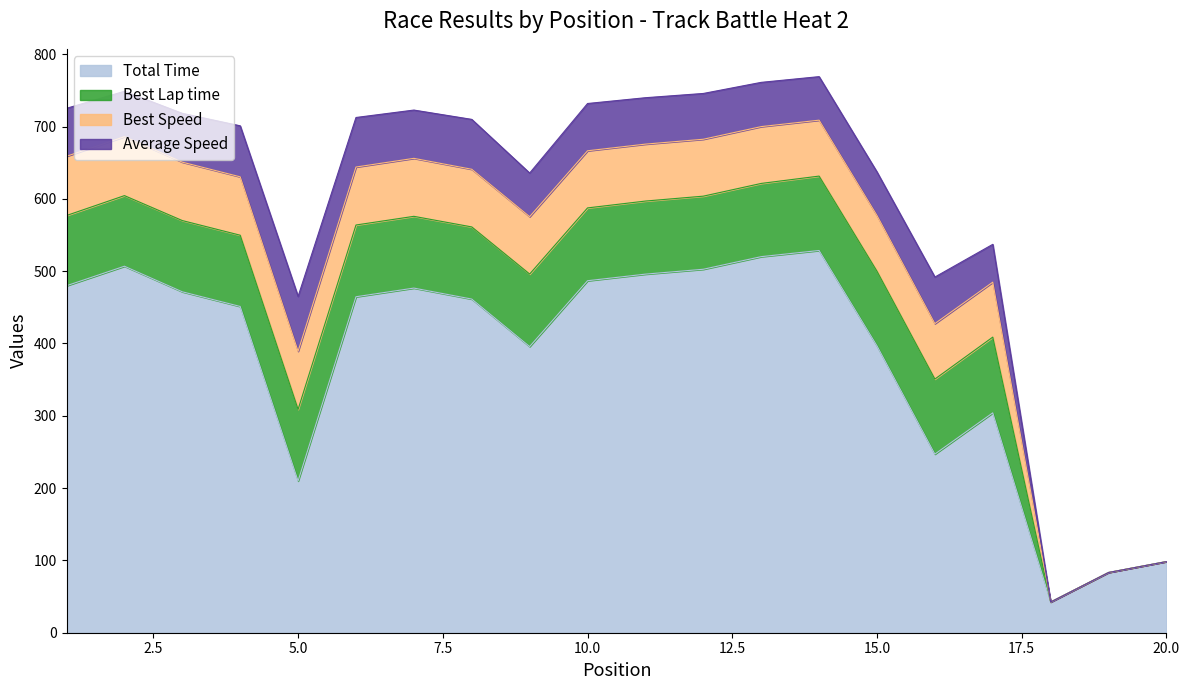

Which series has the largest range (max minus min)?

Total Time